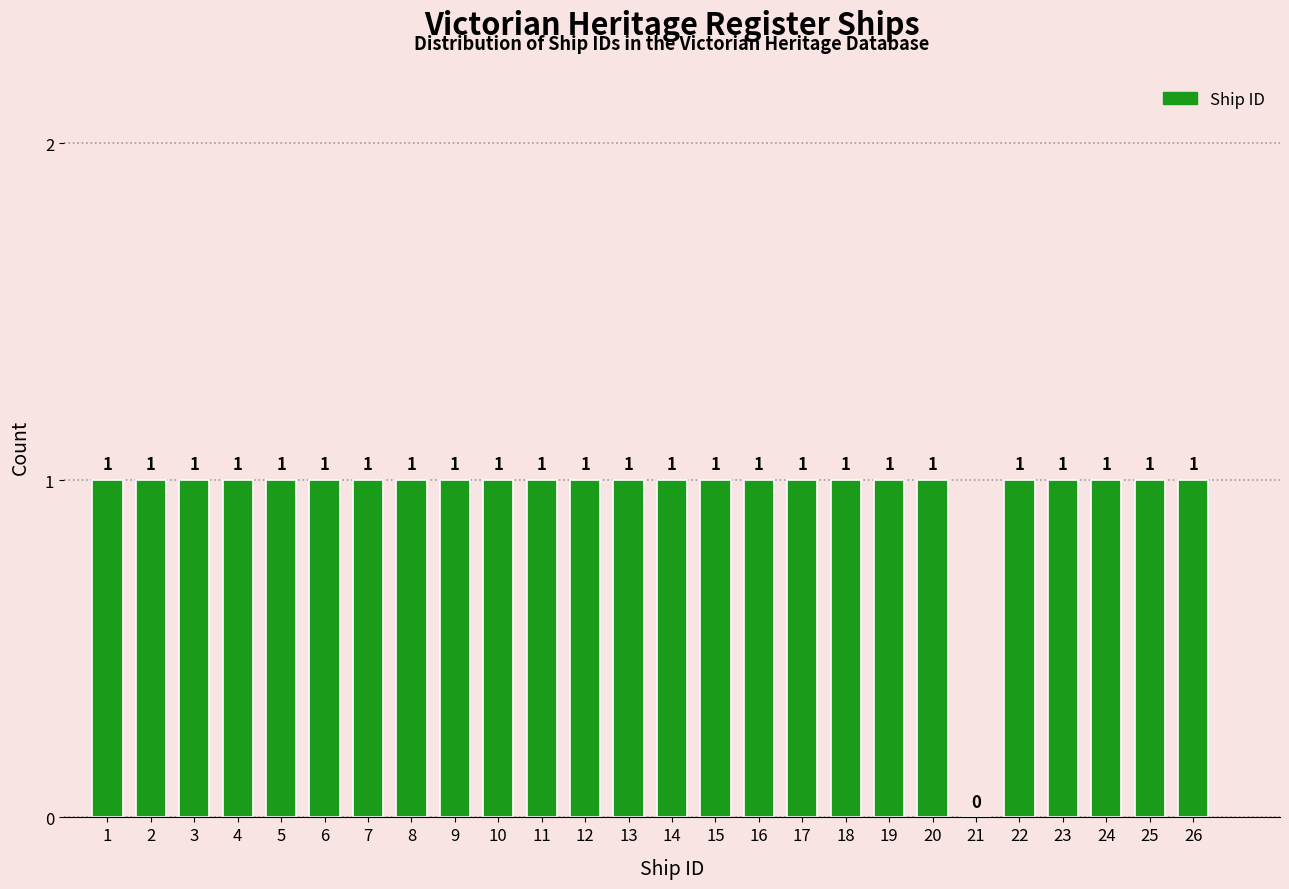

Reading left to right, transcribe all the data shown in this chart.

1=1	2=1	3=1	4=1	5=1	6=1	7=1	8=1	9=1	10=1	11=1	12=1	13=1	14=1	15=1	16=1	17=1	18=1	19=1	20=1	21=0	22=1	23=1	24=1	25=1	26=1